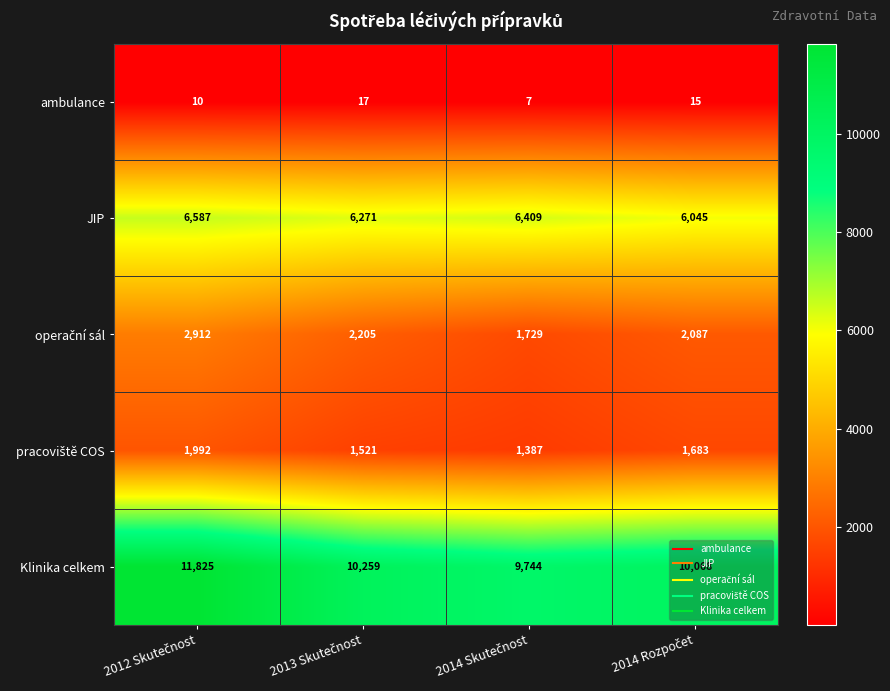

Which series has the largest total across all categories?

Klinika celkem